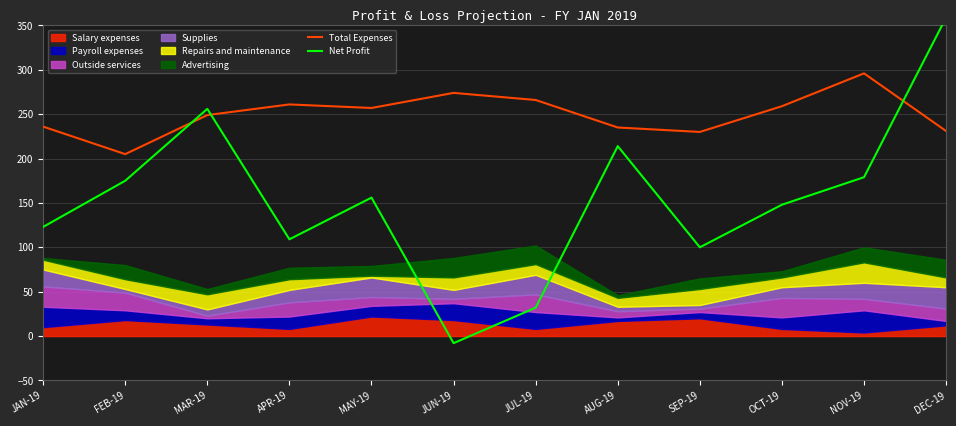

Reading left to right, extract all data points from this chart.

Total Expenses: JAN-19=236	FEB-19=205	MAR-19=249	APR-19=261	MAY-19=257	JUN-19=274	JUL-19=266	AUG-19=235	SEP-19=230	OCT-19=259	NOV-19=296	DEC-19=231
Net Profit: JAN-19=123	FEB-19=175	MAR-19=256	APR-19=109	MAY-19=156	JUN-19=-8	JUL-19=32	AUG-19=214	SEP-19=100	OCT-19=148	NOV-19=179	DEC-19=359